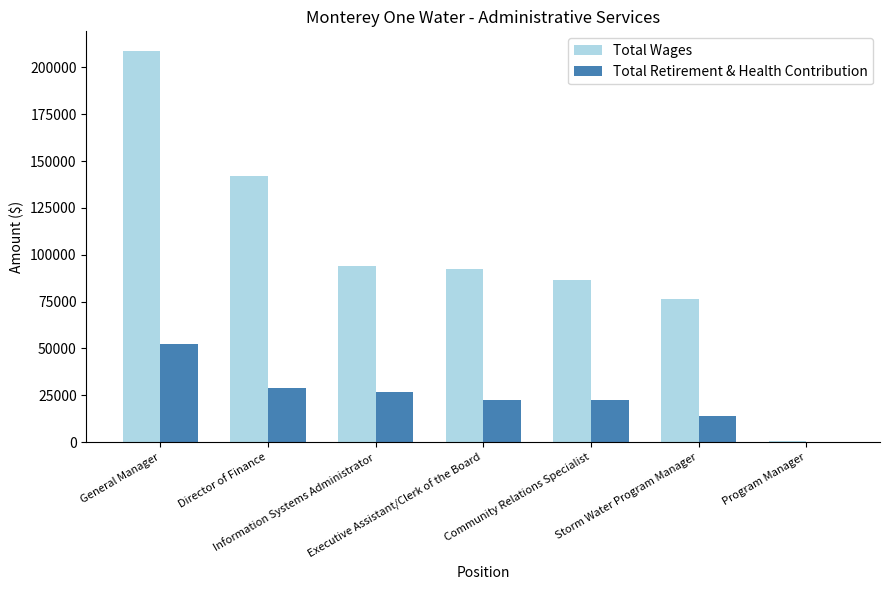

What is the sum of all Total Wages values?

701446